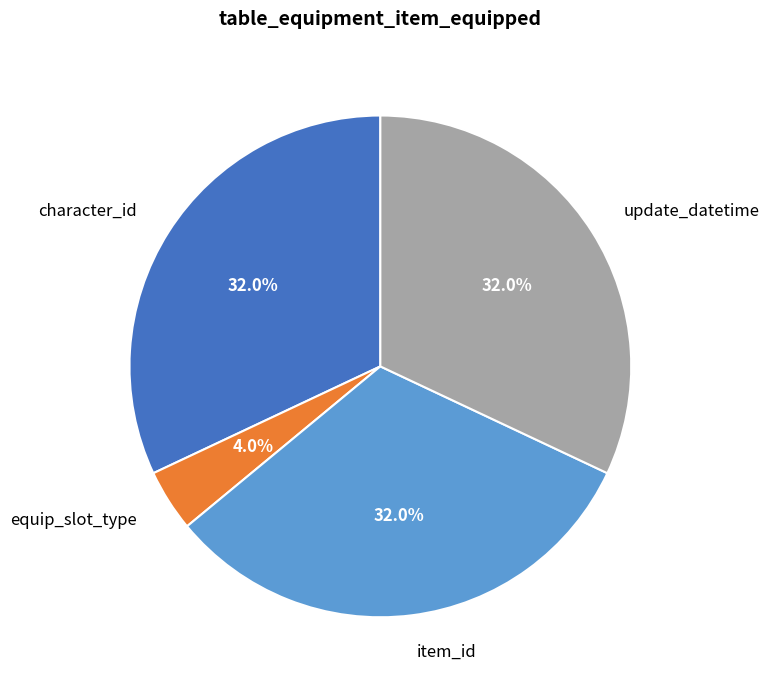

To the nearest percent, what is the average slice percentage?

25%